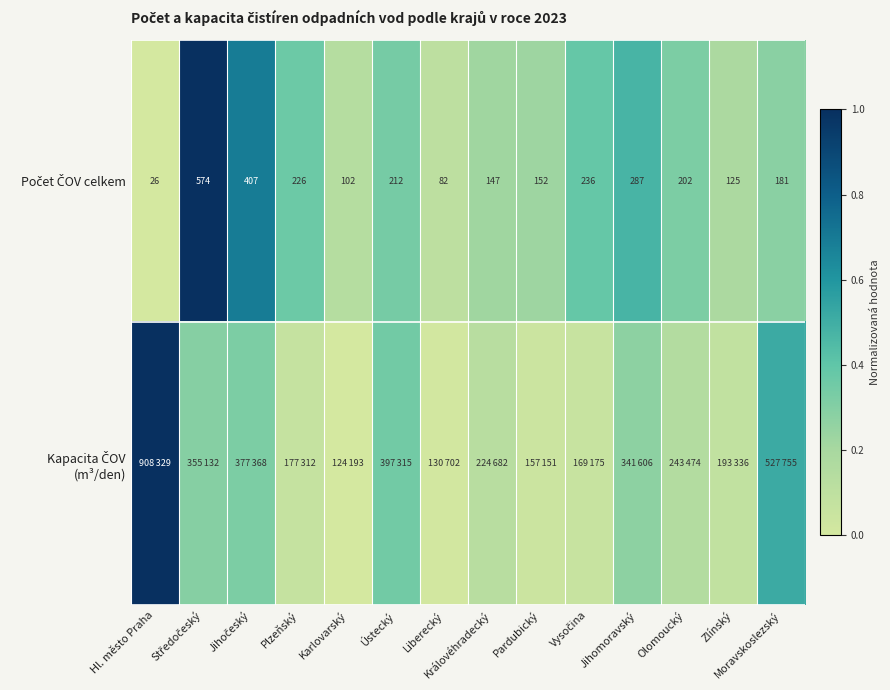

What is the sum of all Počet ČOV celkem values?

4.7